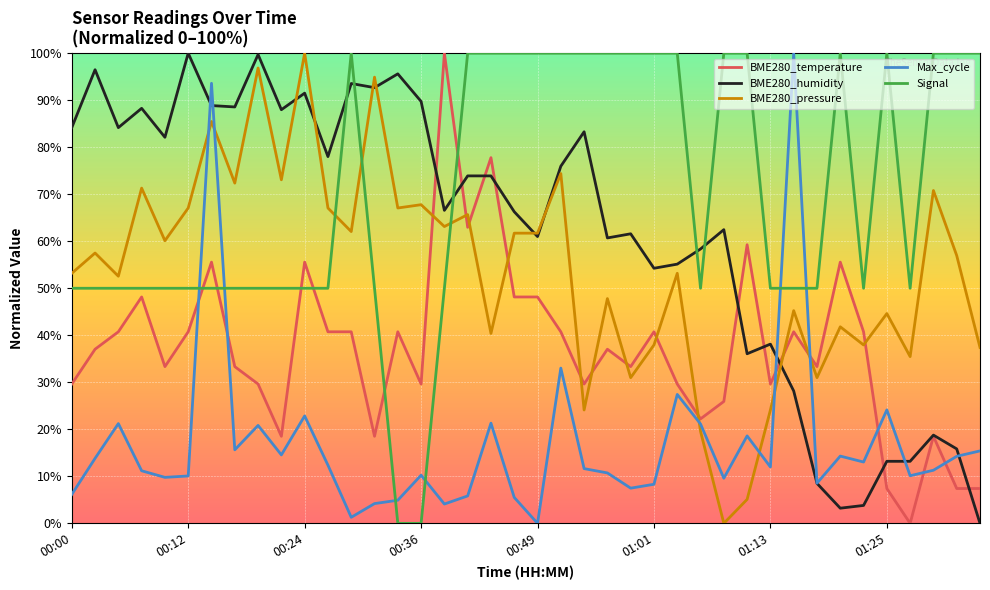

What is the greatest value displayed?

100.0